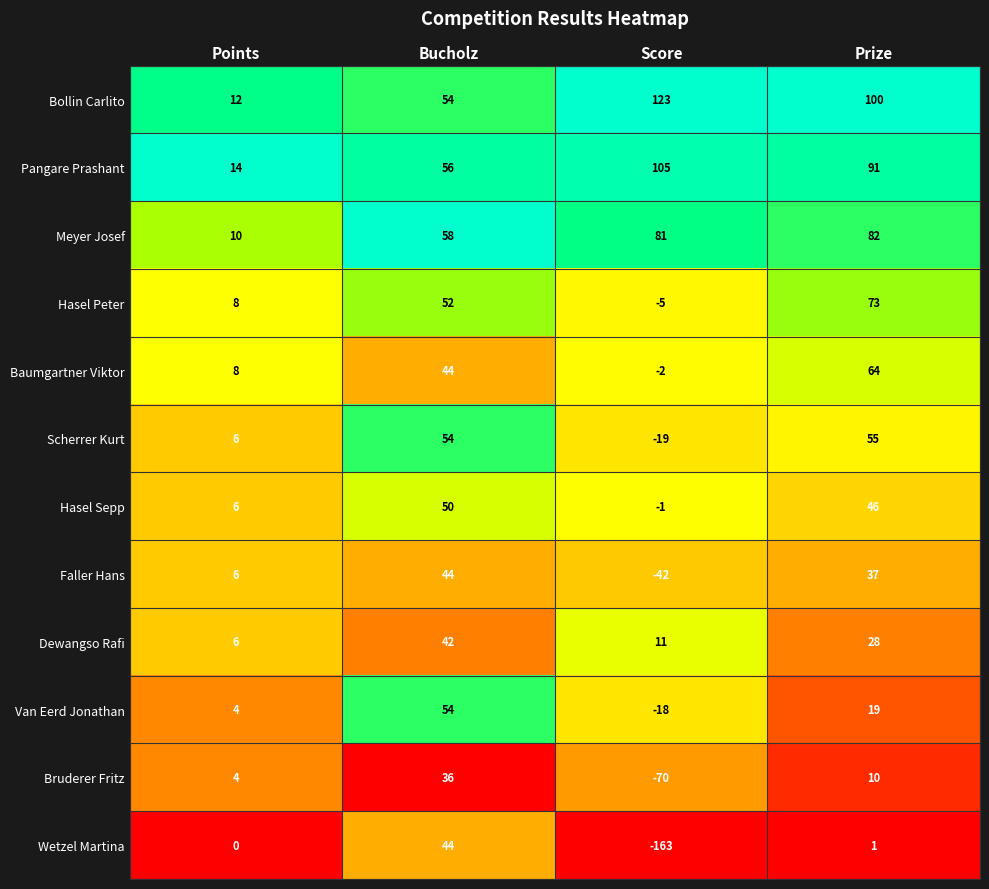

What is the difference between the maximum and minimum values in the Dewangso Rafi series?

36